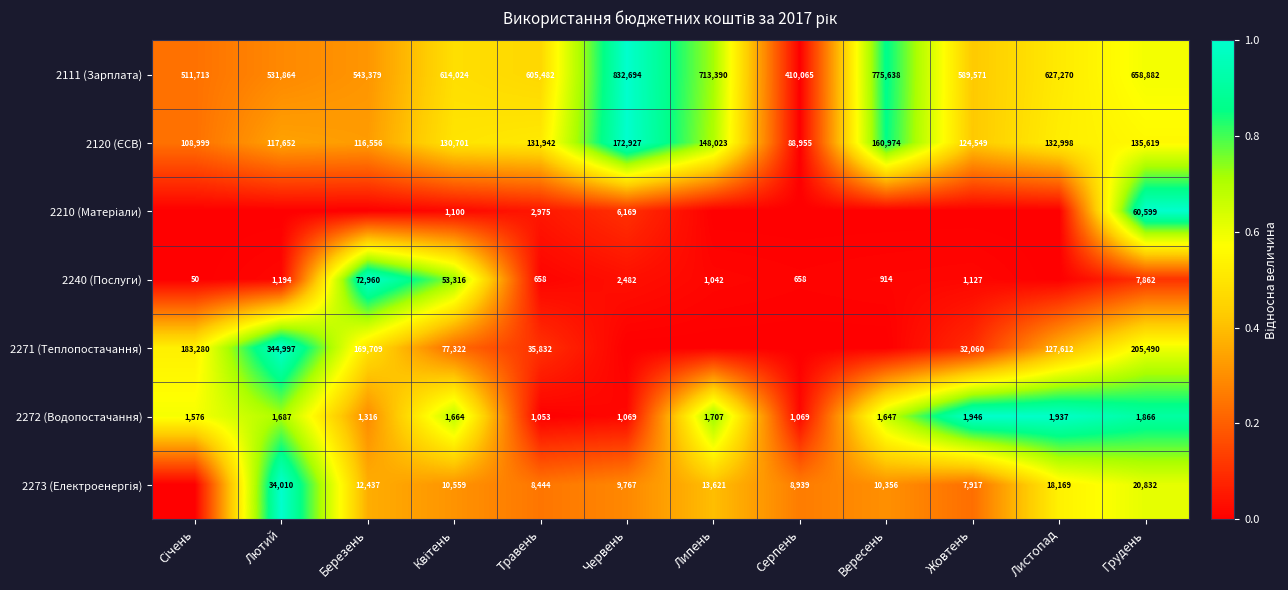

Which series has the widest spread of values?

2111 (Зарплата)